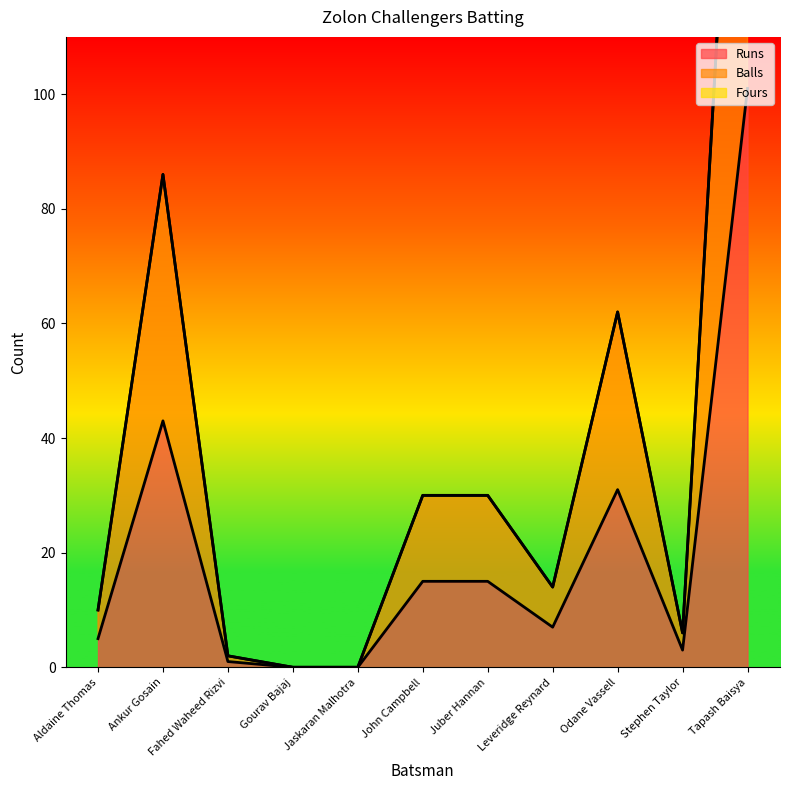

What is the difference between the second highest and second lowest values in the Runs series?

43